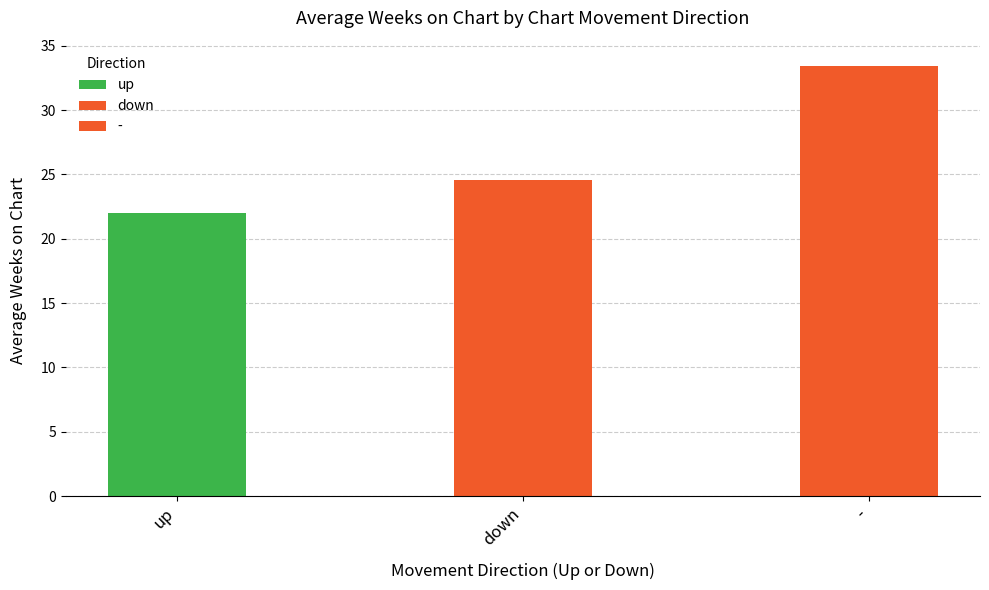

Which category has the highest value across all series?

-